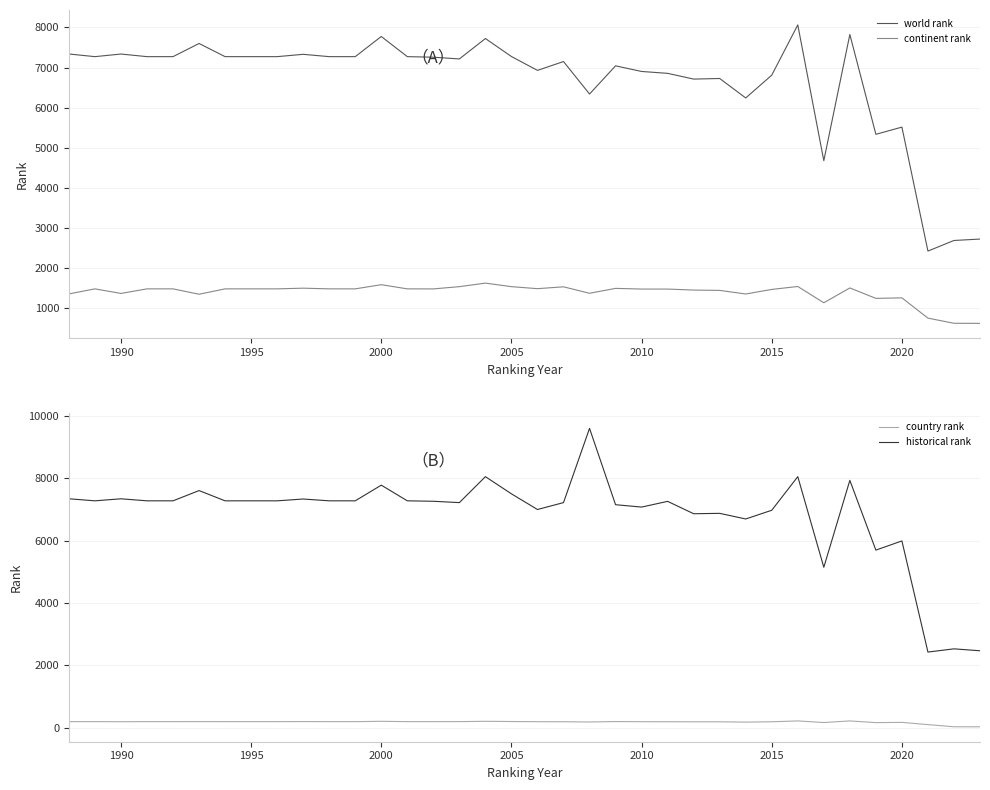

True or false: historical rank and country rank cross at least once.

False